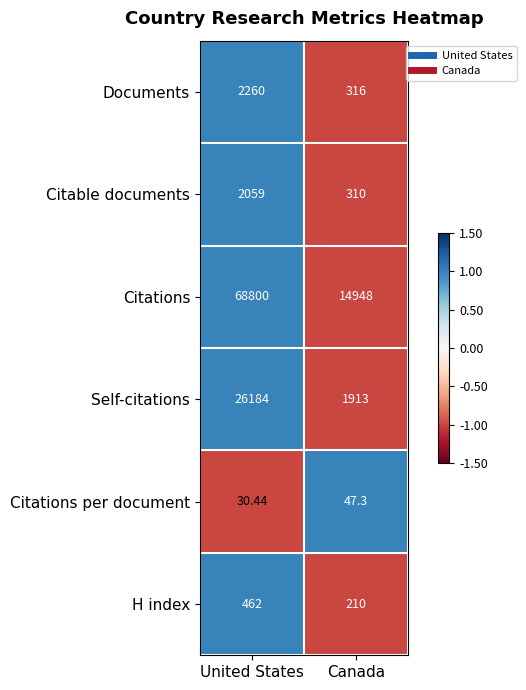

Which category has the lowest value in the Citations per document series?

United States